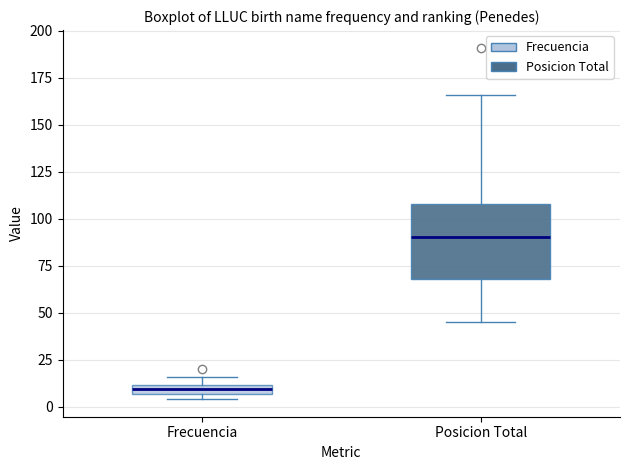

Where is the lower edge of the box for Frecuencia on the y-axis? The values are not printed on the chart, so give them approximately, as read against the axis.

5